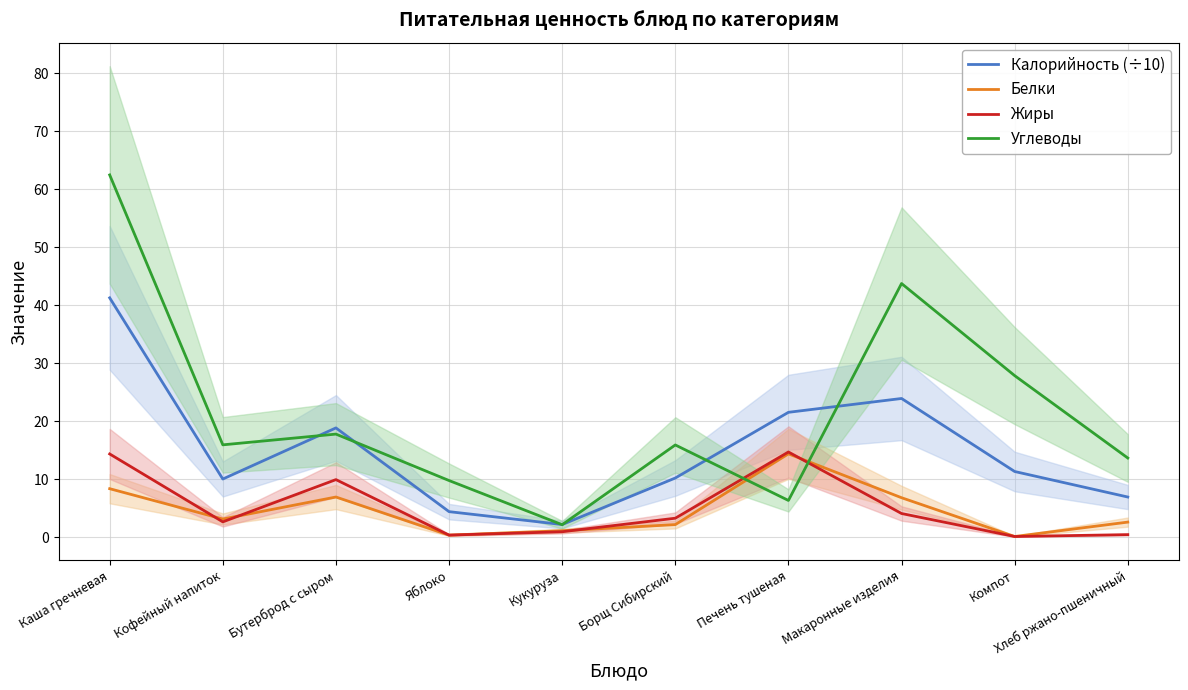

Between which two adjacent categories do Жиры and Углеводы first intersect?

Борщ Сибирский and Печень тушеная